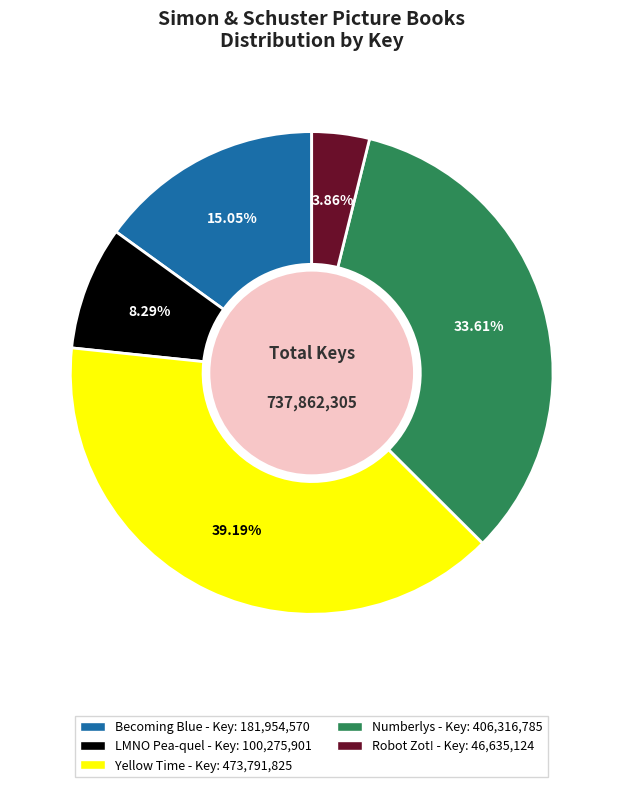

What is the ratio of the value at Yellow Time - Key: 473,791,825 to the value at Numberlys - Key: 406,316,785?

1.2